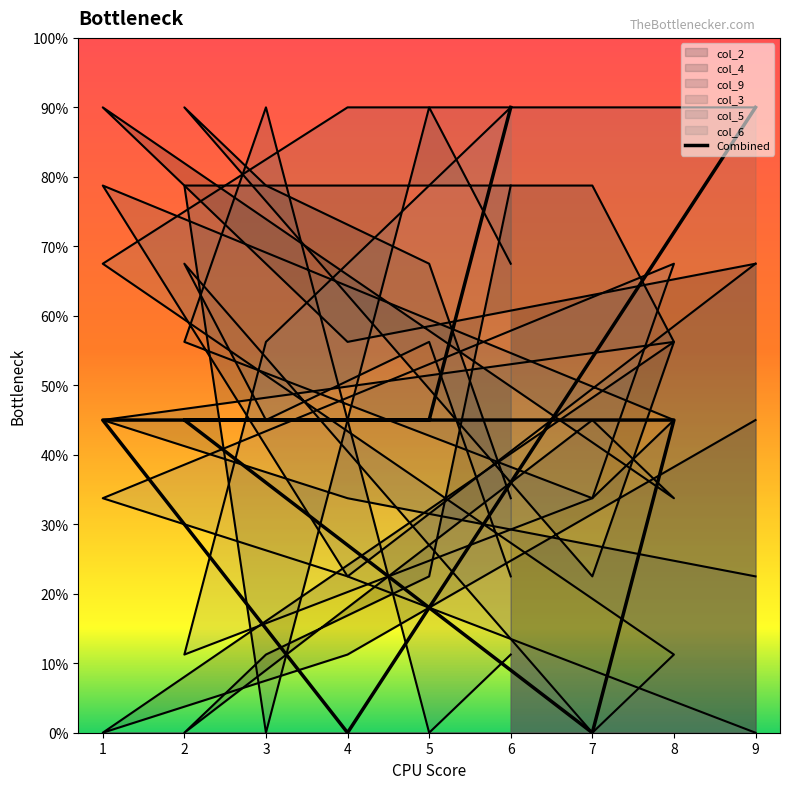

How many positive values does the col_5 series have?

8